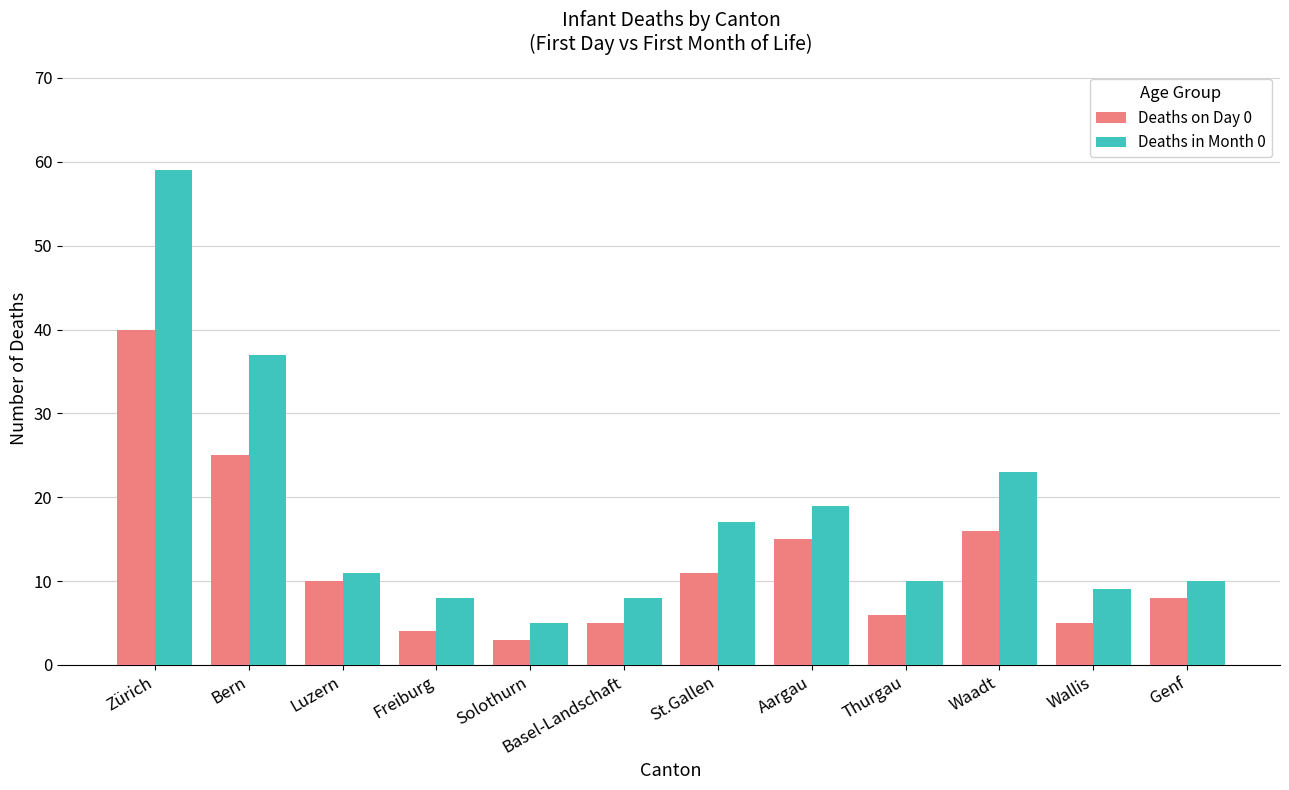

At which category is the sum across all series the highest?

Zürich